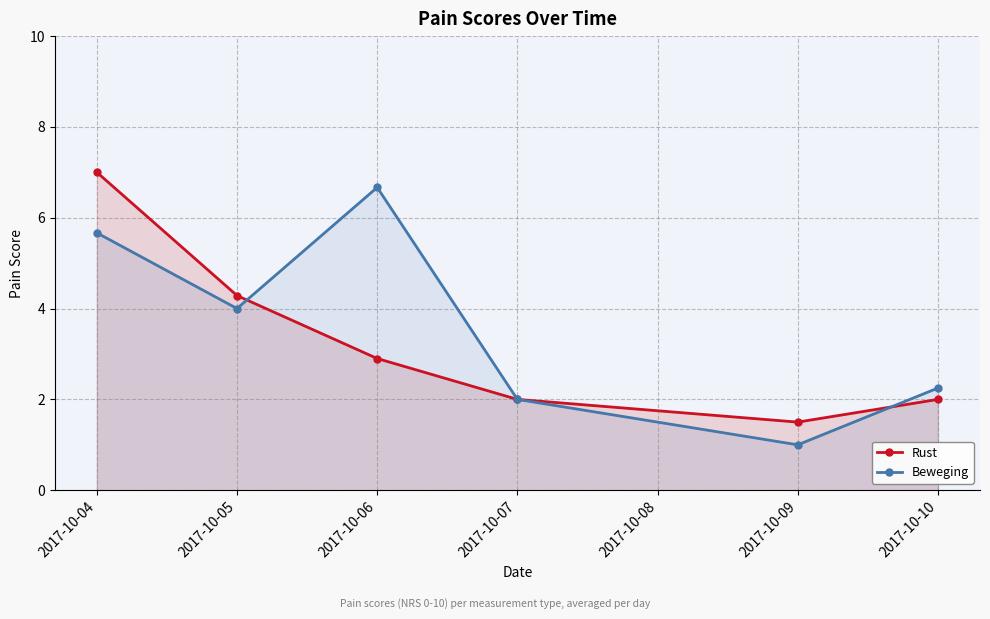

What is the value of the Rust point at the 1st from the left?

7.0